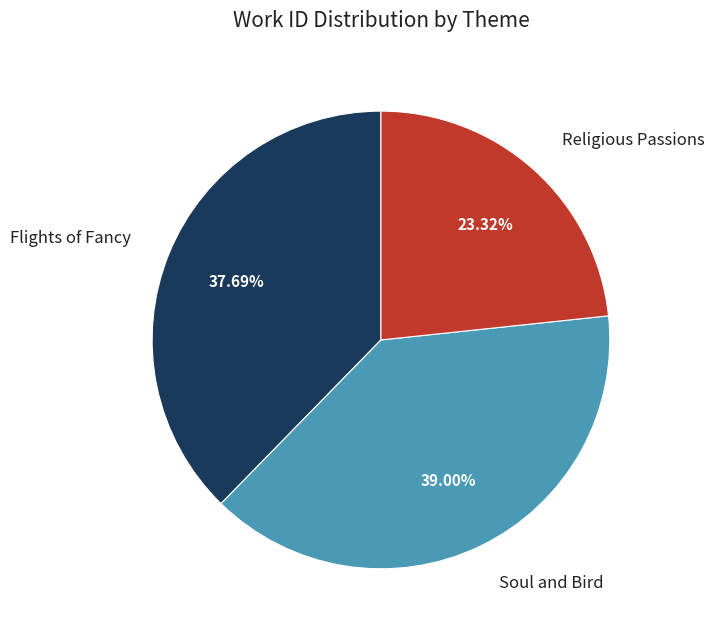

Is it true that Flights of Fancy is 38% of the pie?

True